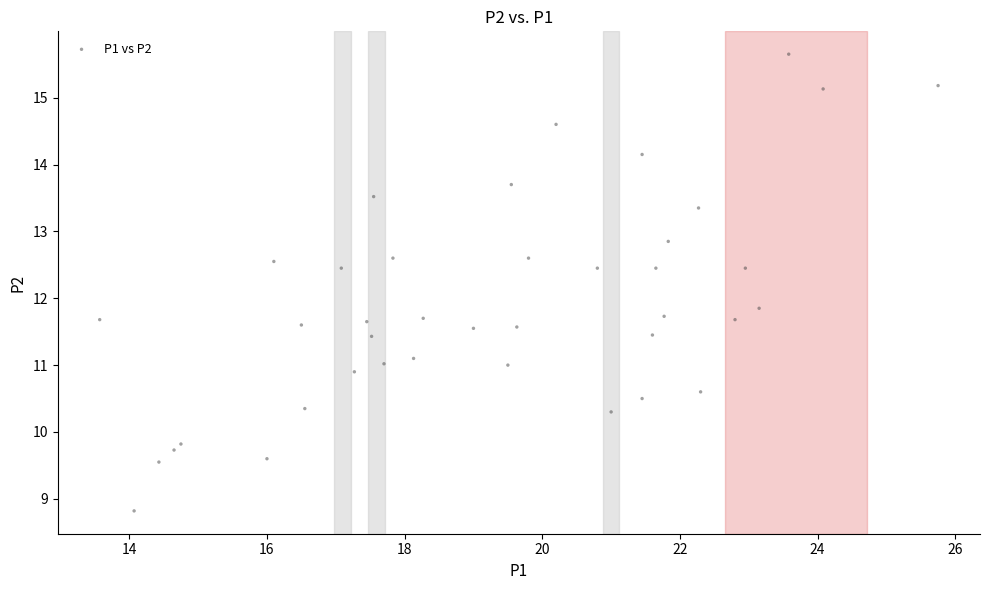

What is the range of Y values (max minus min)?

6.8